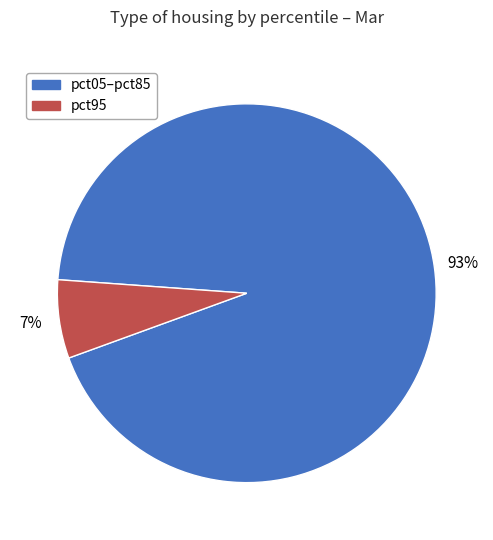

Is there any slice that represents more than half of the pie?

Yes